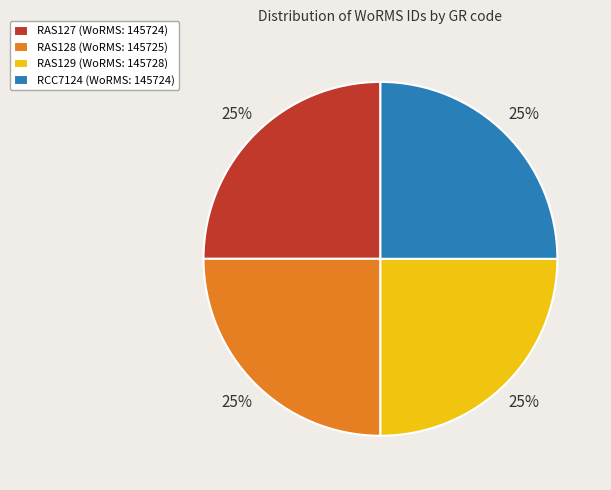

Approximately how many times larger is the value at RAS127 (WoRMS: 145724) compared to RAS129 (WoRMS: 145728)?

1.0